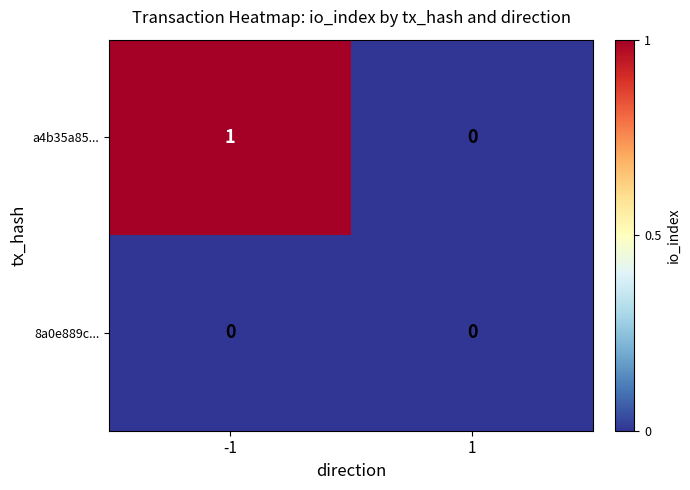

List the series in order of their peak value, highest first.

a4b35a85..., 8a0e889c...